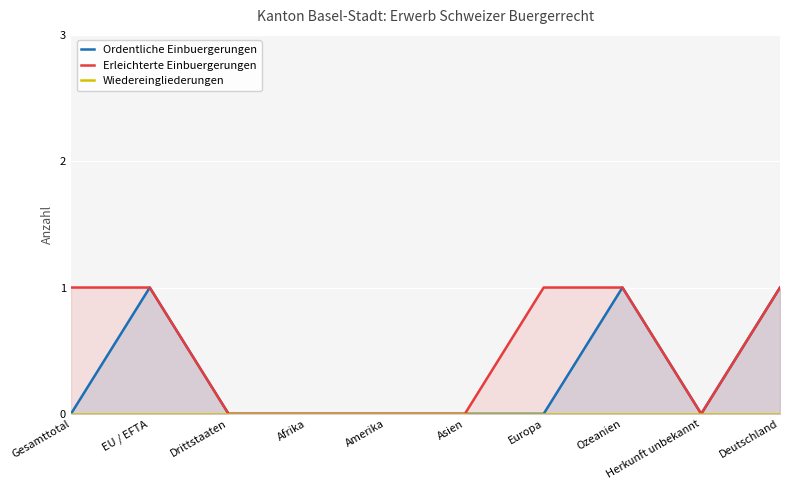

Rank the series at Drittstaaten from lowest to highest value.

Ordentliche Einbuergerungen, Erleichterte Einbuergerungen, Wiedereingliederungen